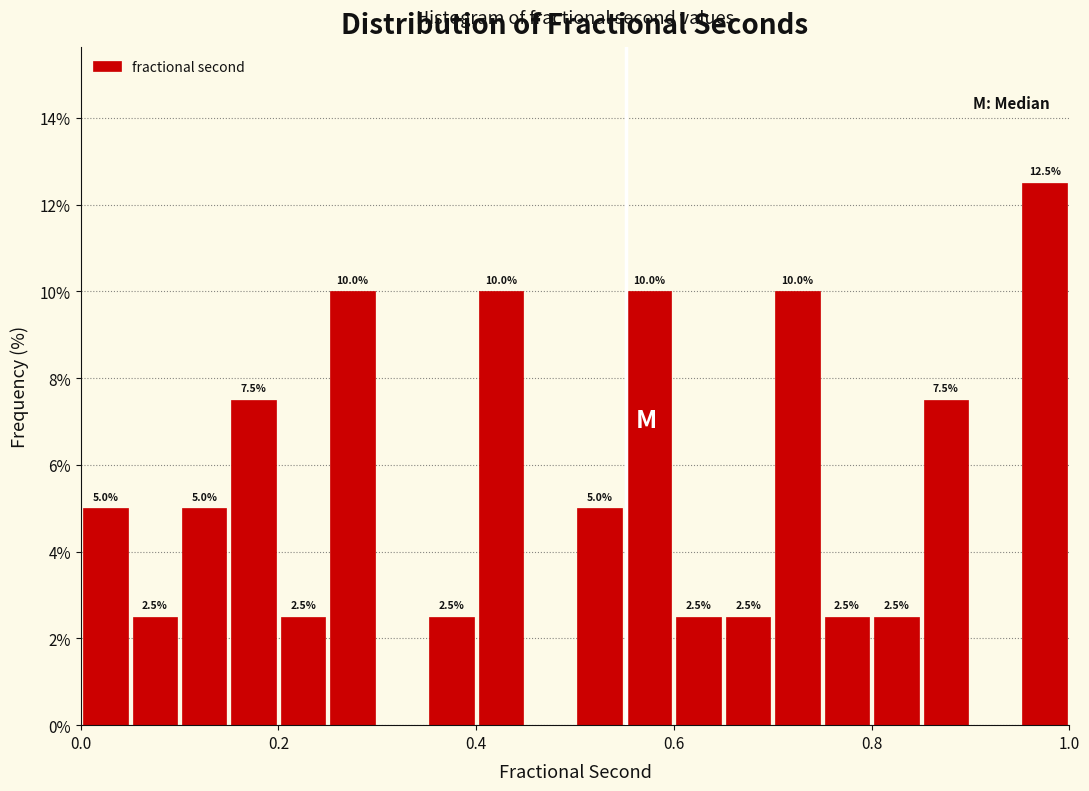

Read against the x-axis, roughly where is the centre of the tallest bar?

0.98